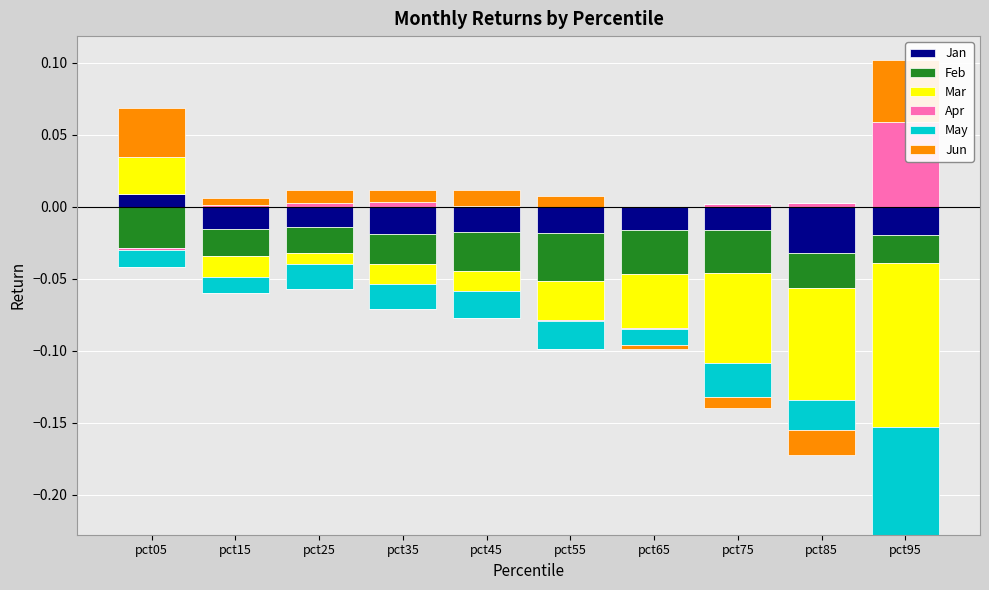

Which series has the largest total across all categories?

Jun